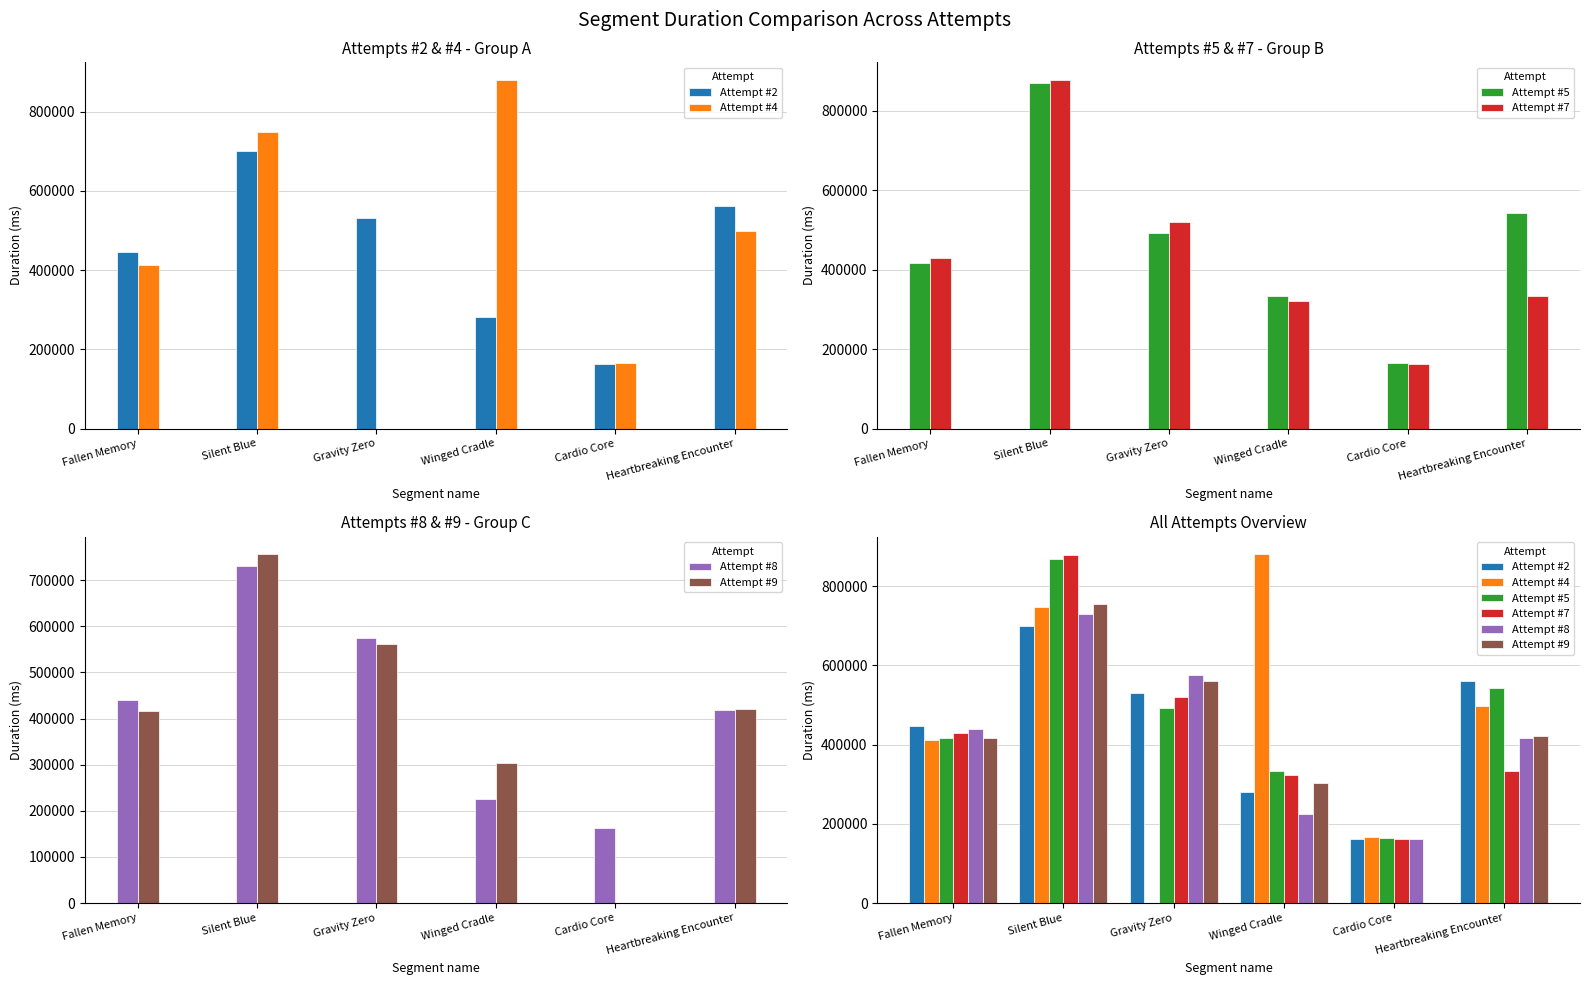

At which category does the chart reach its peak across all series?

Winged Cradle